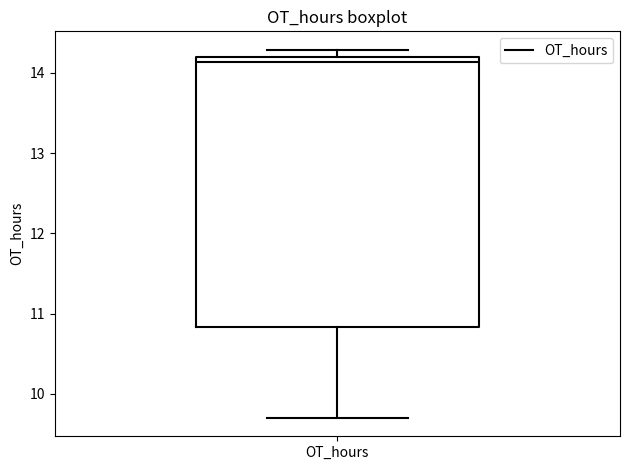

Where is the lower edge of the box for OT_hours on the y-axis? The values are not printed on the chart, so give them approximately, as read against the axis.

10.8